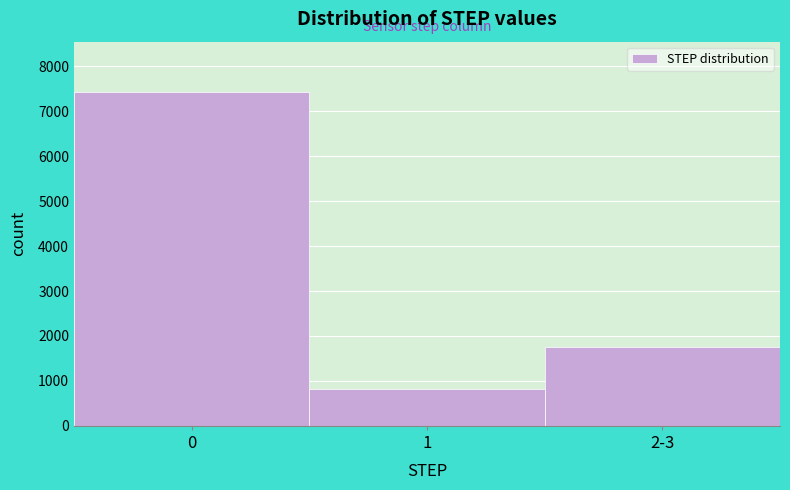

Reading left to right, transcribe all the data shown in this chart.

0=7433	1=812	2-3=1755